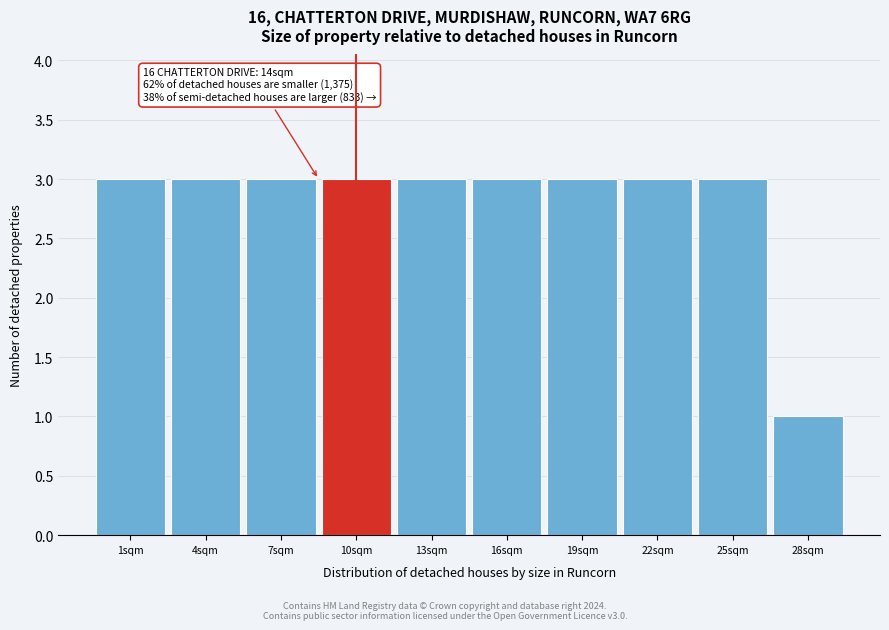

Reading right to left, transcribe all the data shown in this chart.

1	3	3	3	3	3	3	3	3	3